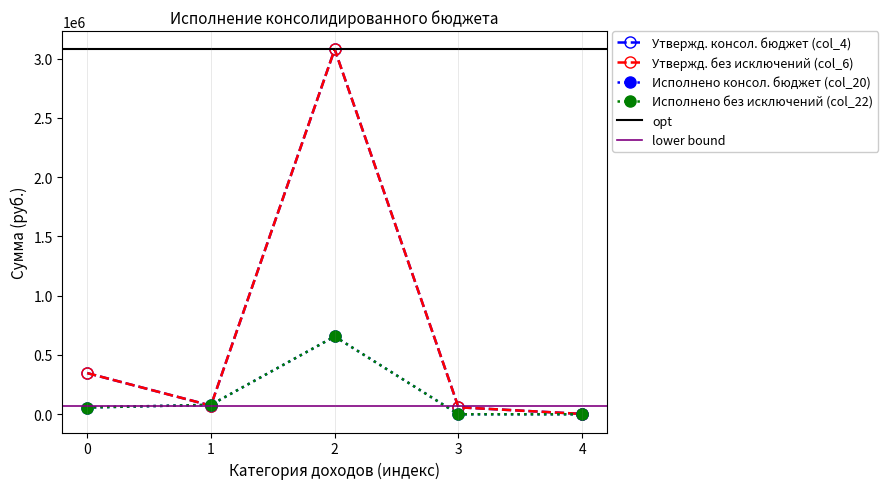

Does the chart display data point markers on the line(s)?

Yes